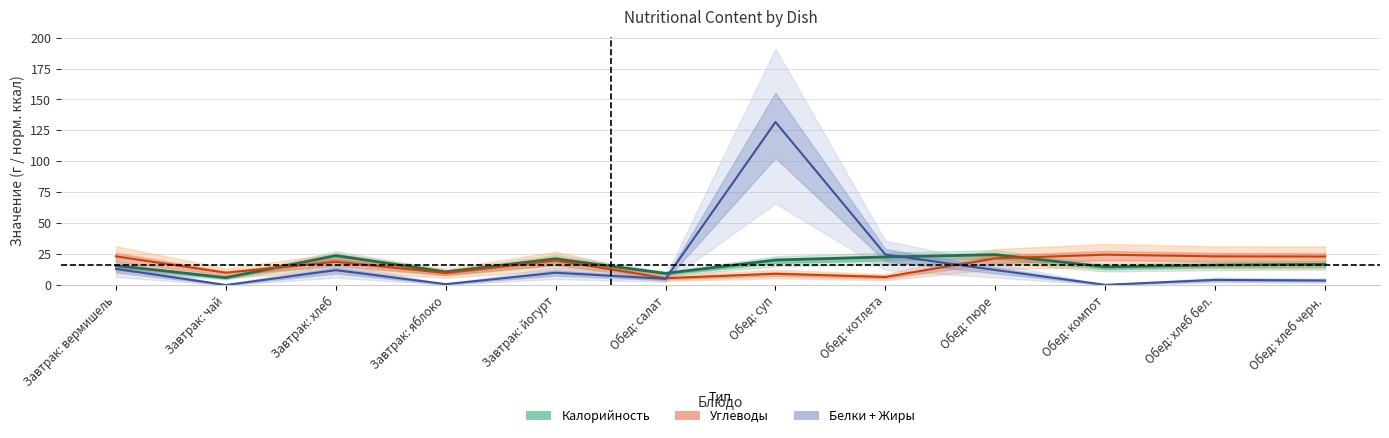

What is the greatest value displayed?

131.8